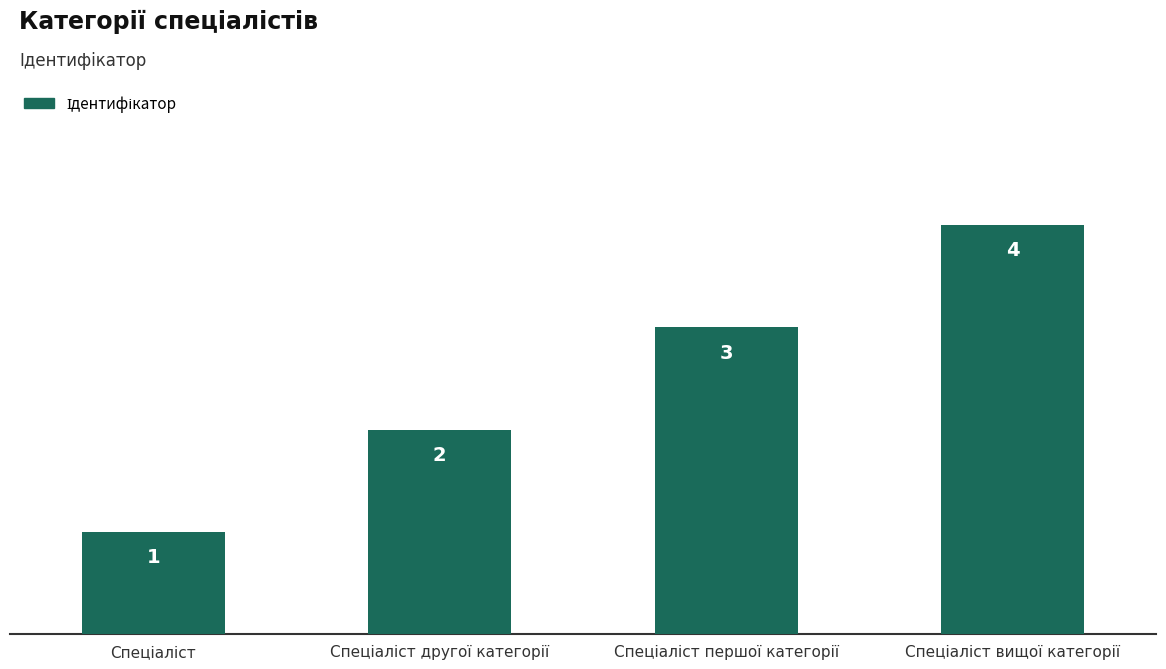

Count the values in the range 2 to 4.

3